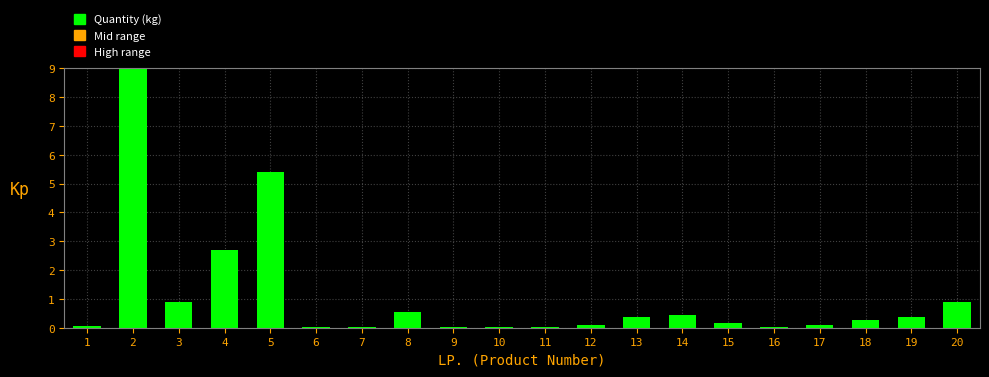

Is it true that the value at 16 is 0.0?

True